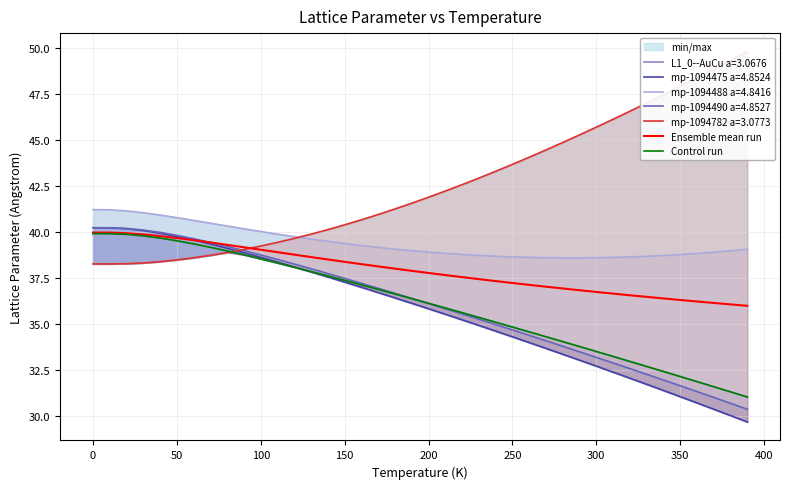

What is the difference between the maximum and second lowest values in the Ensemble mean run series?

3.9